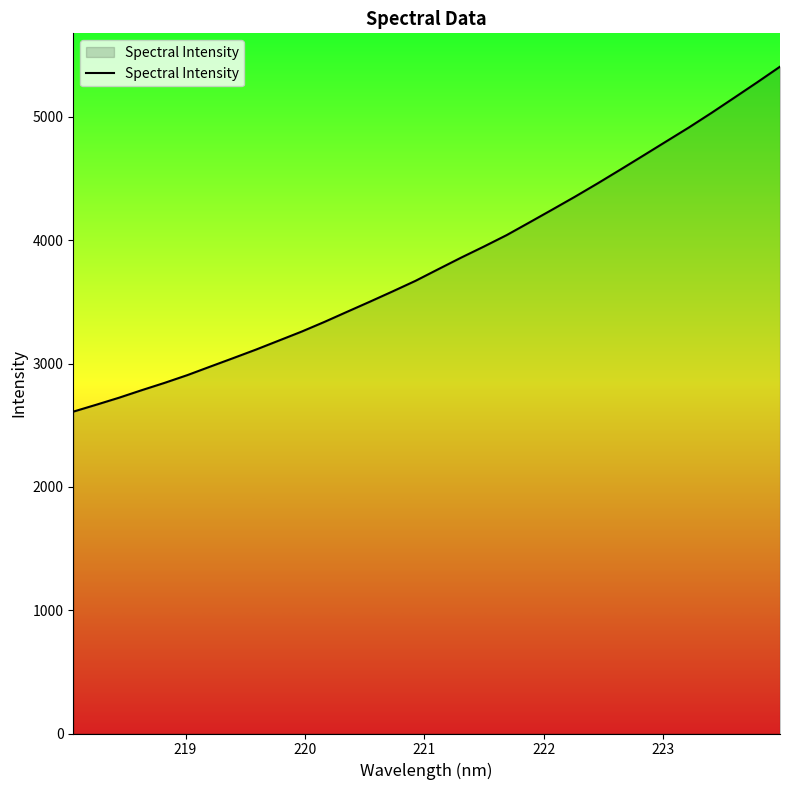

What is the maximum value shown in the chart?

5407.5